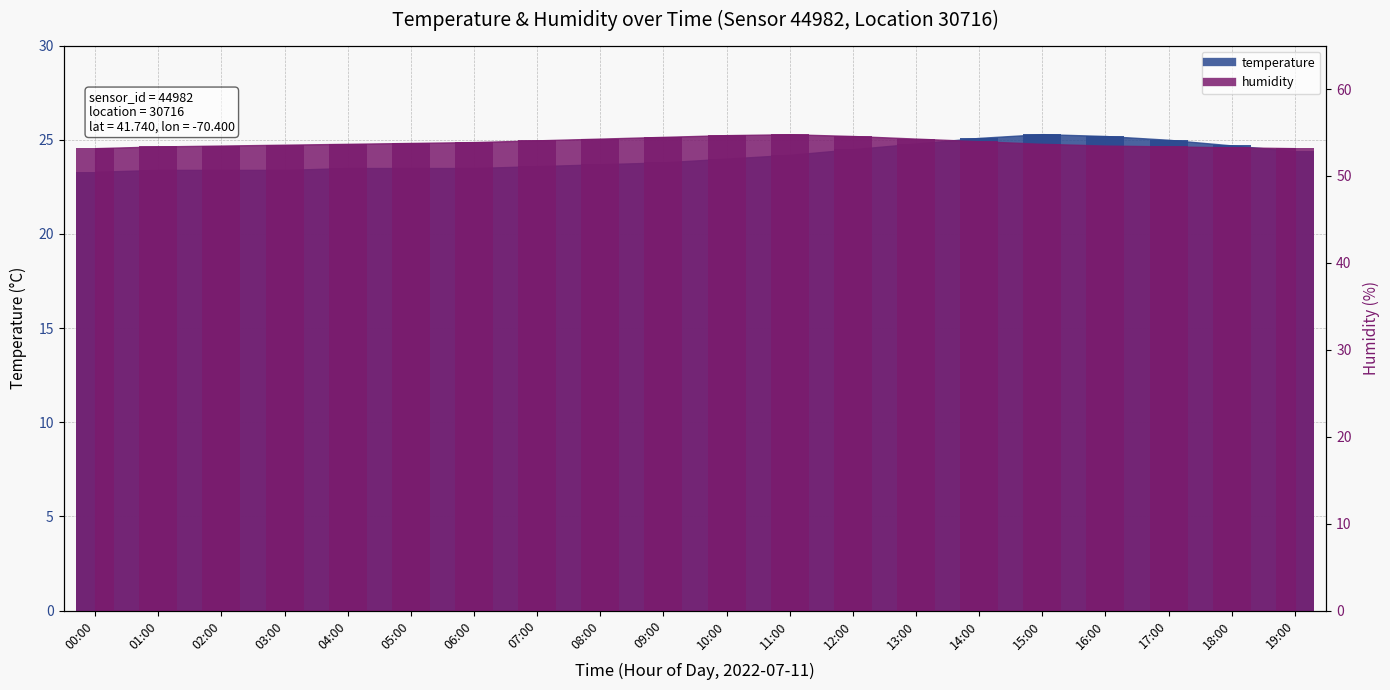

What is the sum of the humidity values at 17:00 and 11:00?

108.2